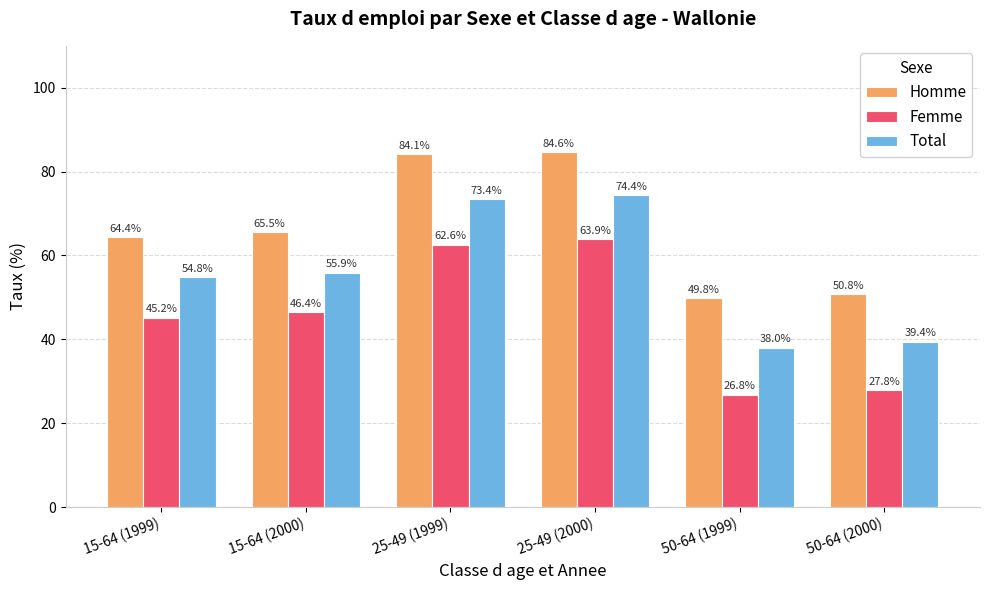

What is the difference between the second highest and minimum values in the Total series?

35.4